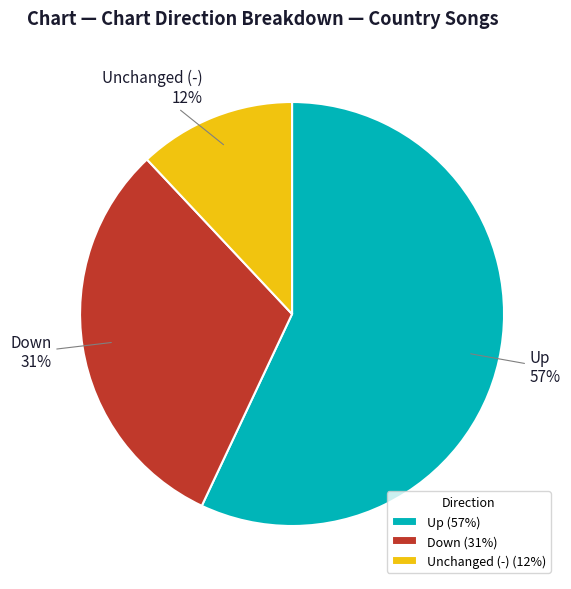

What is the largest slice in the pie chart?

Up (57%)